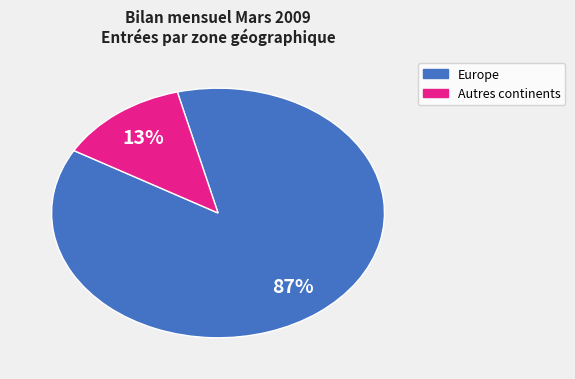

Is there any slice that represents more than half of the pie?

Yes